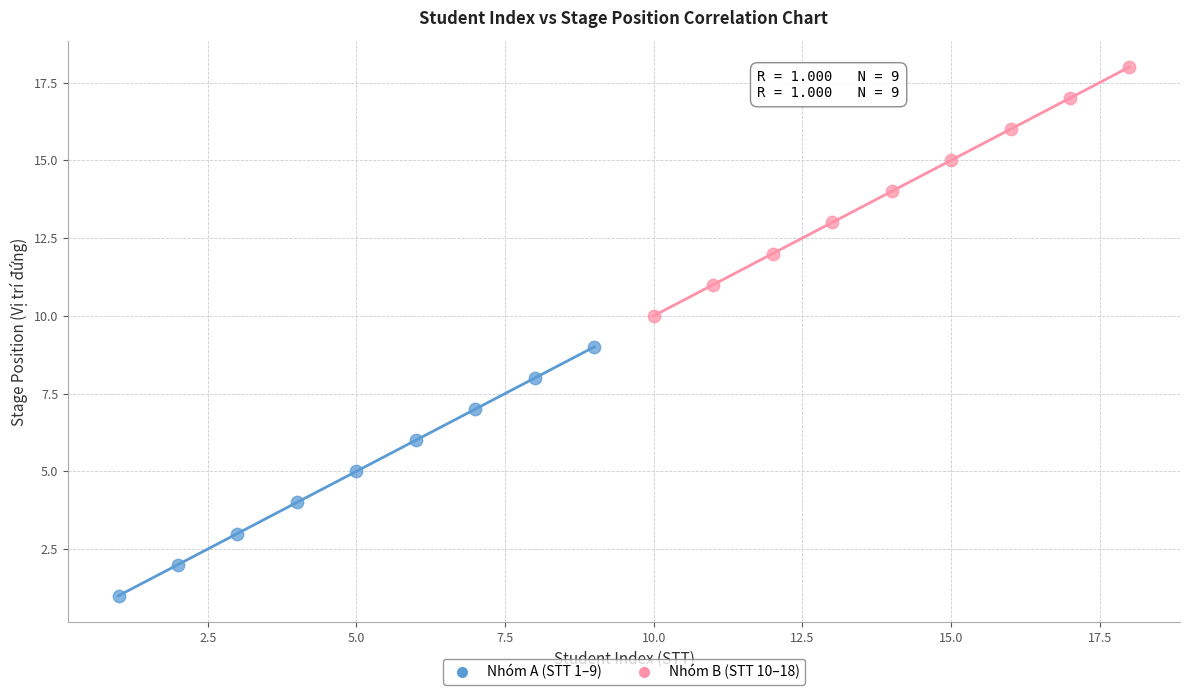

Which series reaches the maximum Y coordinate?

Nhóm B (STT 10–18)